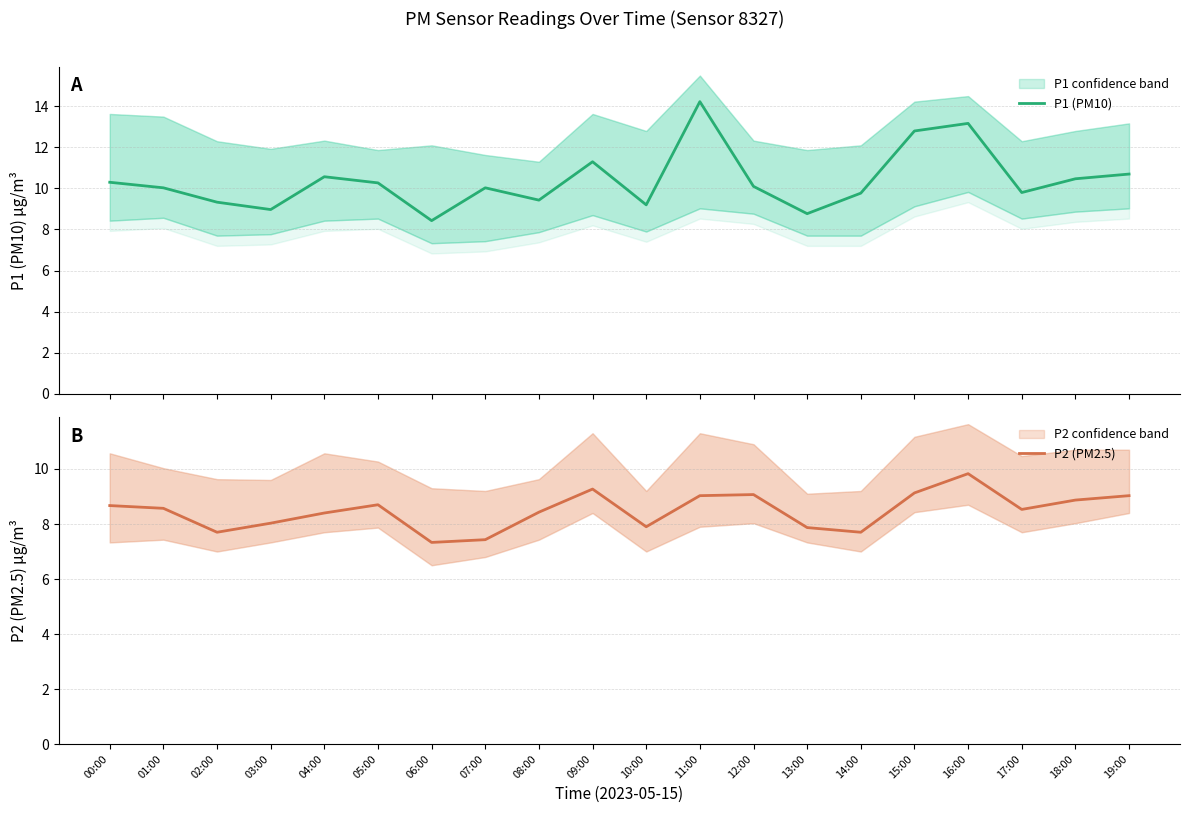

Which series has the largest total across all categories?

P1 (PM10)